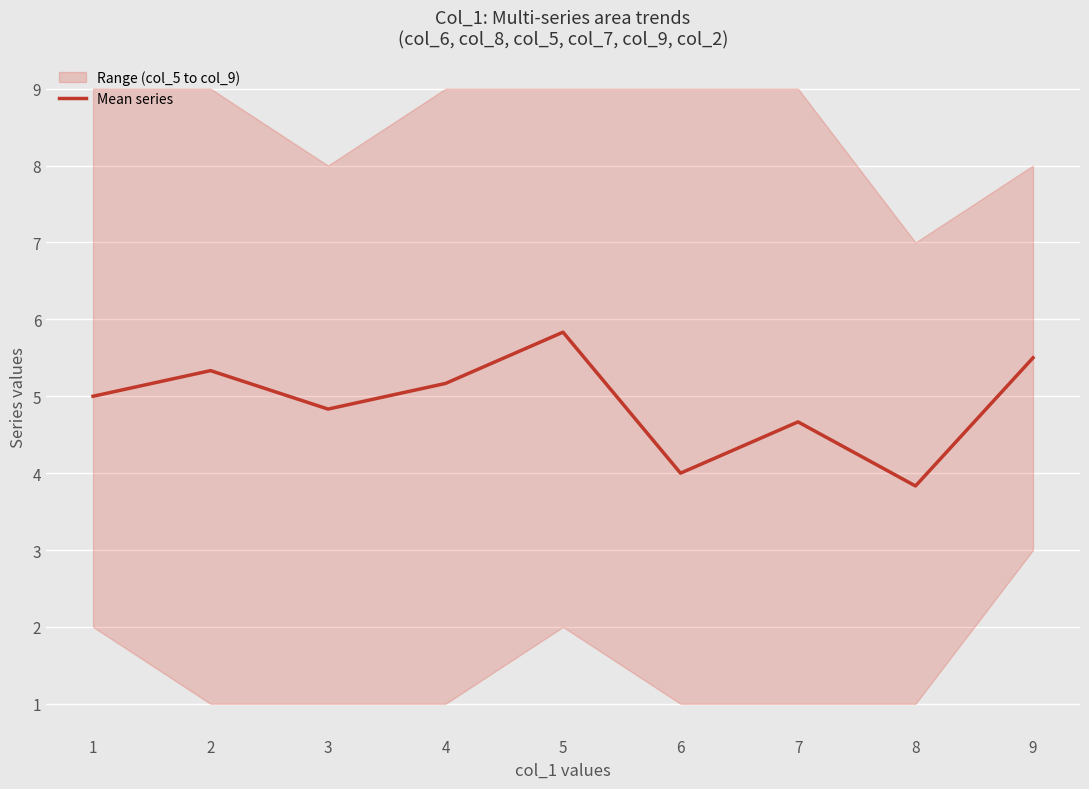

The value of Mean series at 7 is 1.5. True or false?

False